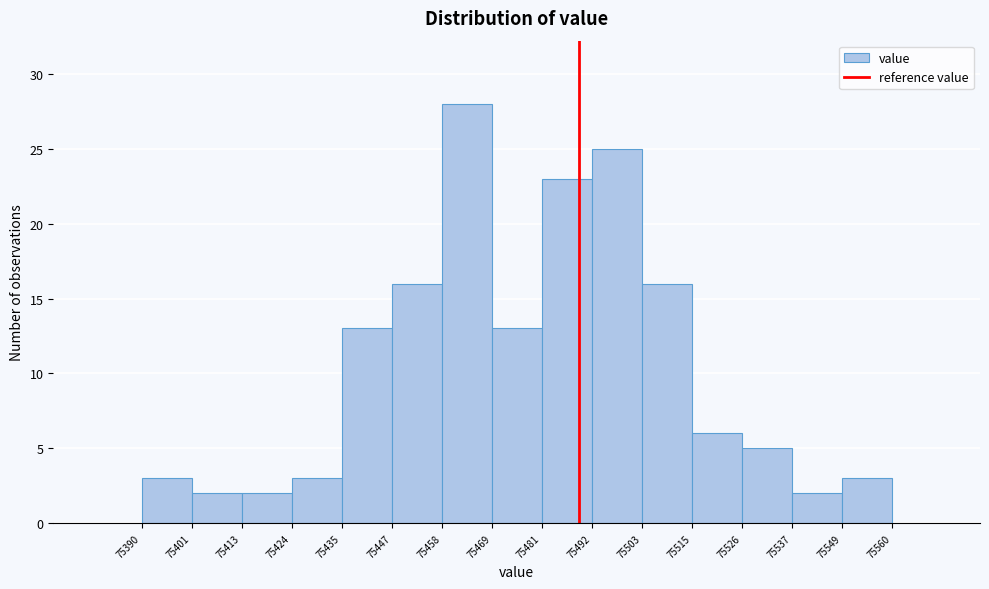

Reading left to right, transcribe this chart: for each bar, give the range it covers on the x-axis and its height. The values are not printed on the chart, so give them approximately, as read against the axis.

75390 to 75401: 3
75401 to 75413: 2
75413 to 75424: 2
75424 to 75435: 3
75435 to 75447: 13
75447 to 75458: 16
75458 to 75469: 28
75469 to 75481: 13
75481 to 75492: 23
75492 to 75503: 25
75503 to 75515: 16
75515 to 75526: 6
75526 to 75537: 5
75537 to 75549: 2
75549 to 75560: 3